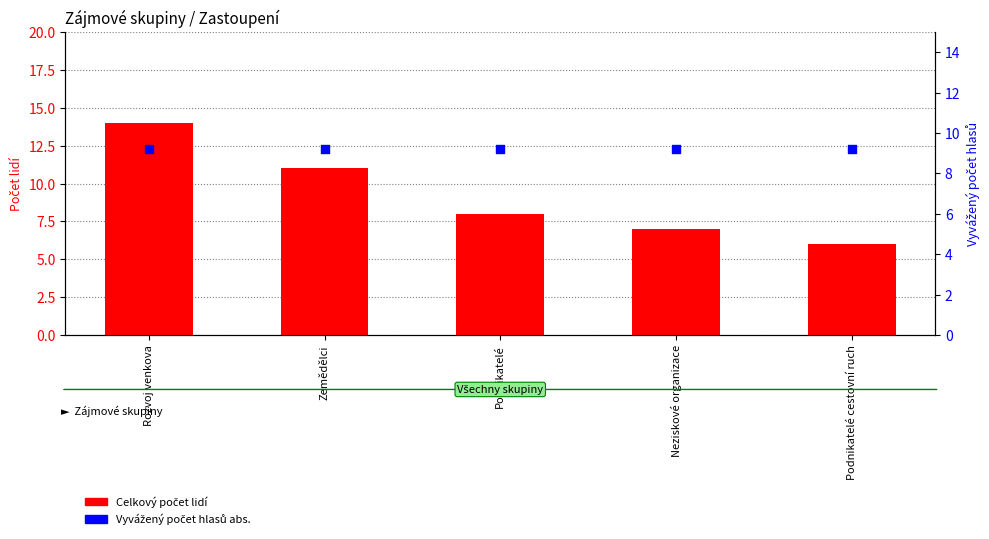

Which series reaches the minimum Y coordinate?

Celkový počet lidí